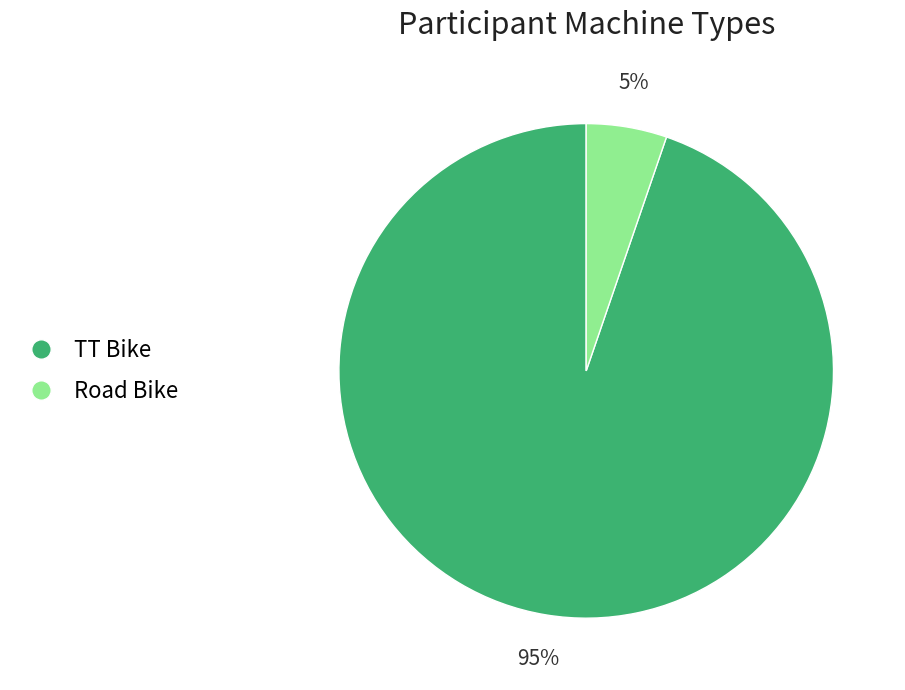

Is the sum of Road Bike and TT Bike greater than half?

Yes